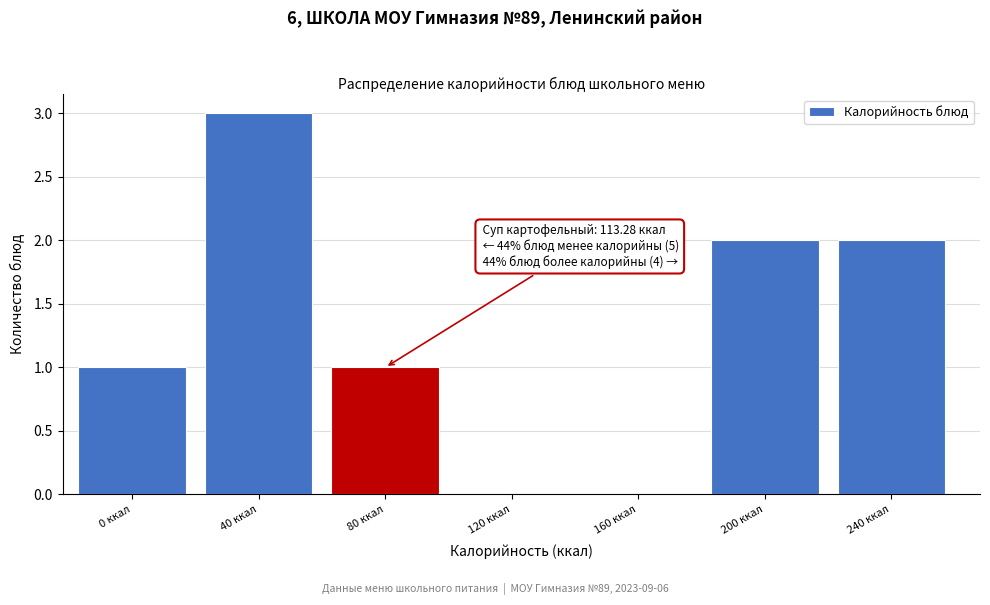

Reading left to right, what are all the values shown in this chart?

0 ккал=1	40 ккал=3	80 ккал=1	120 ккал=0	160 ккал=0	200 ккал=2	240 ккал=2